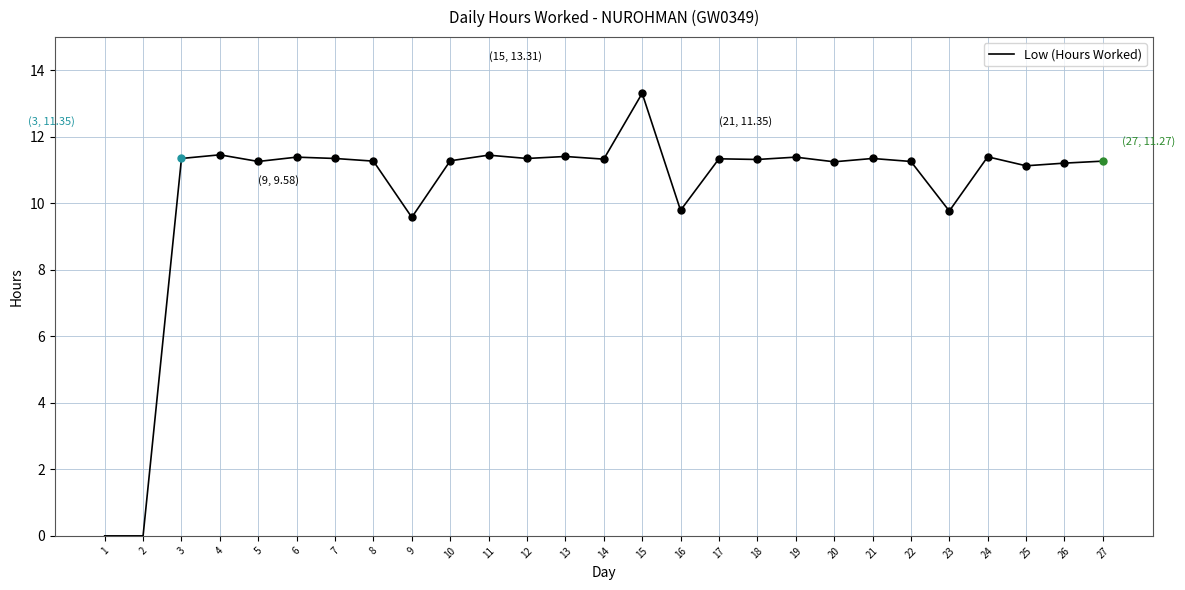

What value does the data have at 25?

11.1